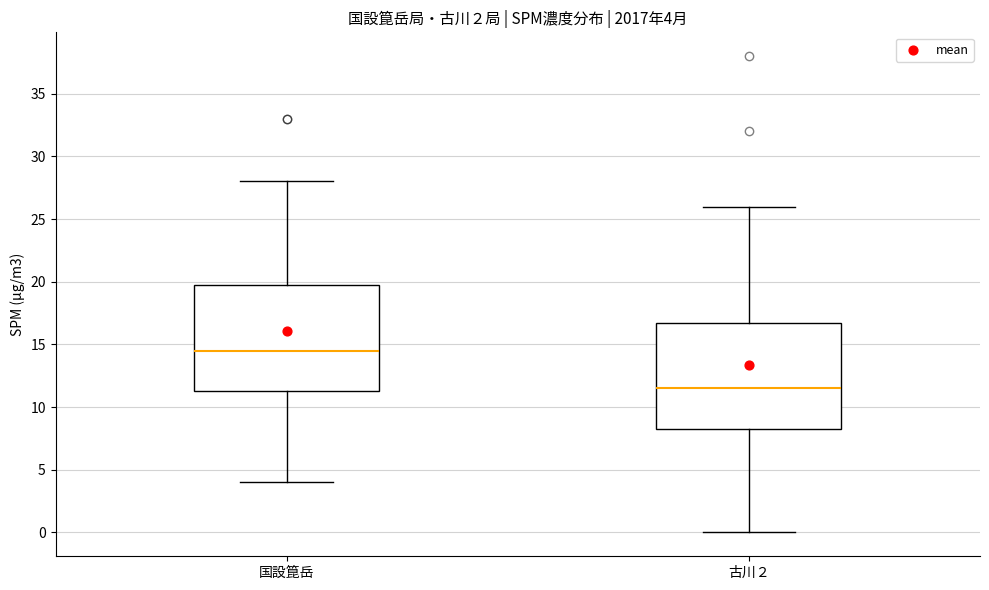

Which box's median line is the highest?

国設箟岳